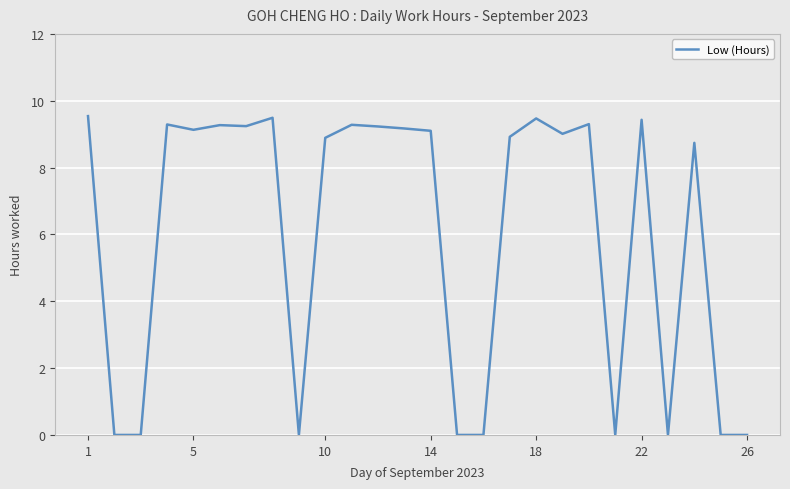

What is the difference between the maximum and minimum values?

9.5